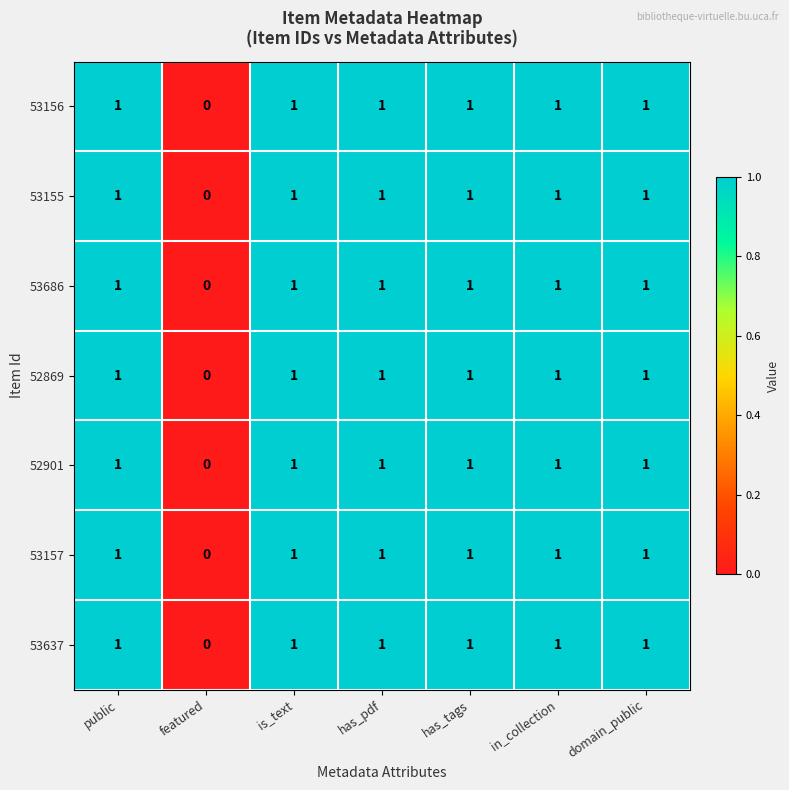

At which label is 53686 closest to 0?

featured